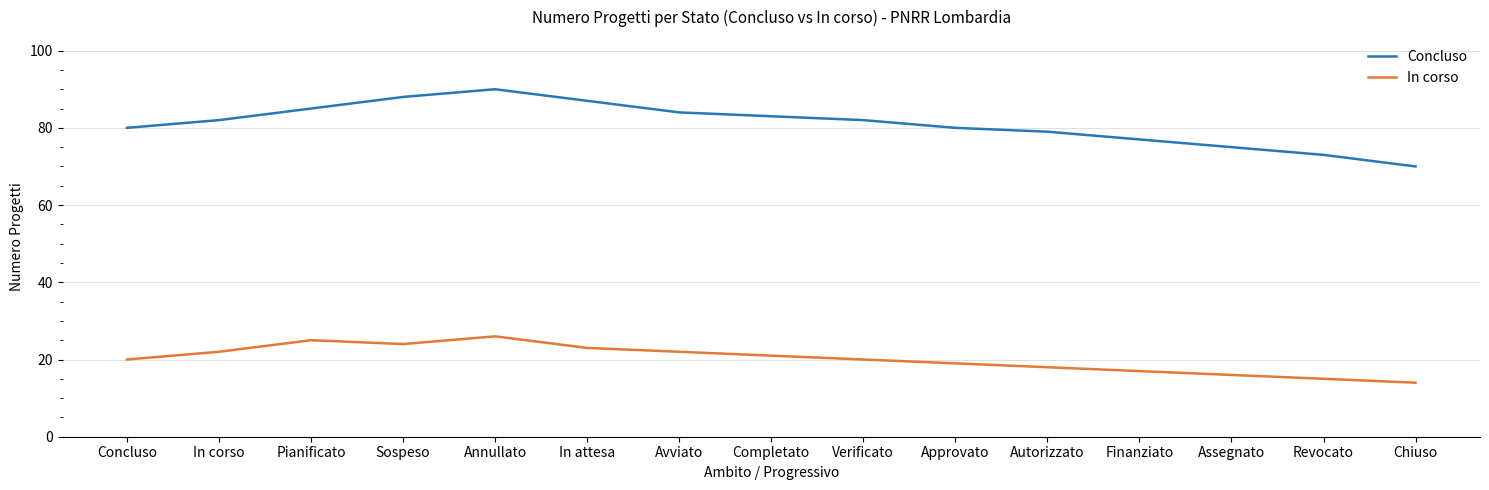

What is the difference between the maximum and minimum values in the Concluso series?

20